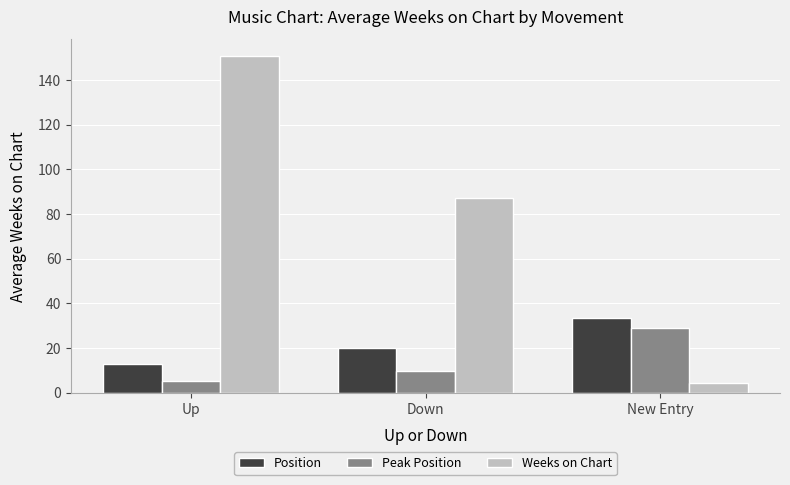

Between Up and New Entry, which series saw the biggest shift?

Weeks on Chart